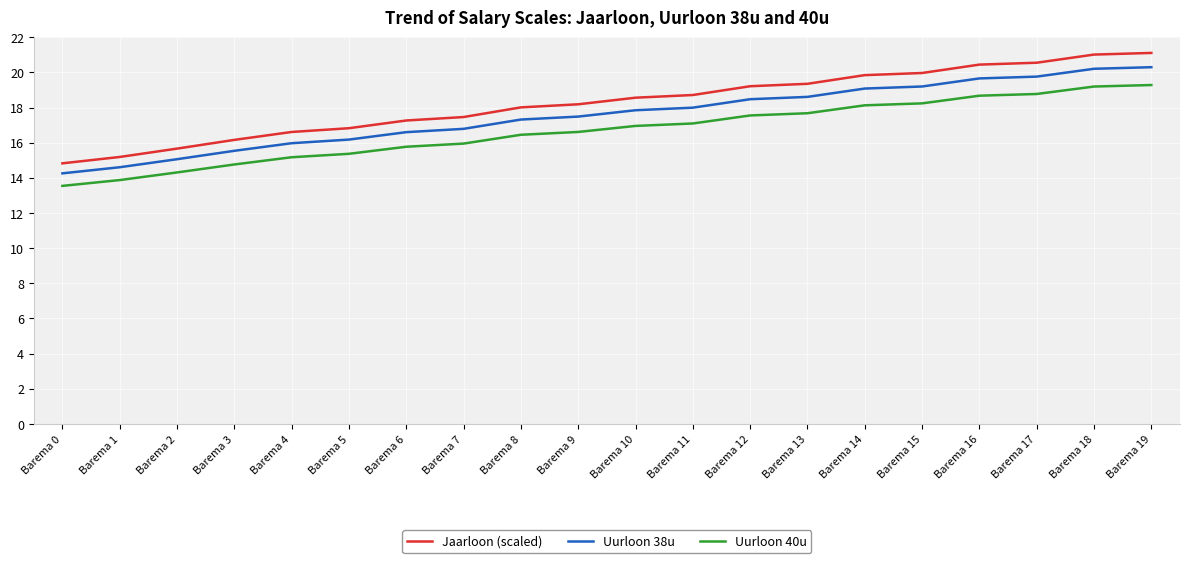

What are all the series names shown in the legend?

Jaarloon (scaled), Uurloon 38u, Uurloon 40u